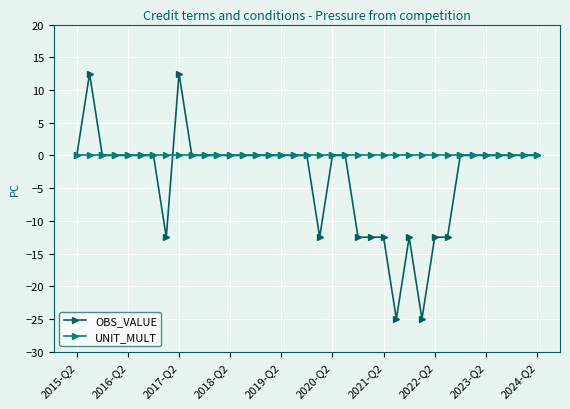

What is the value of the OBS_VALUE point at the 9th from the left?

12.5